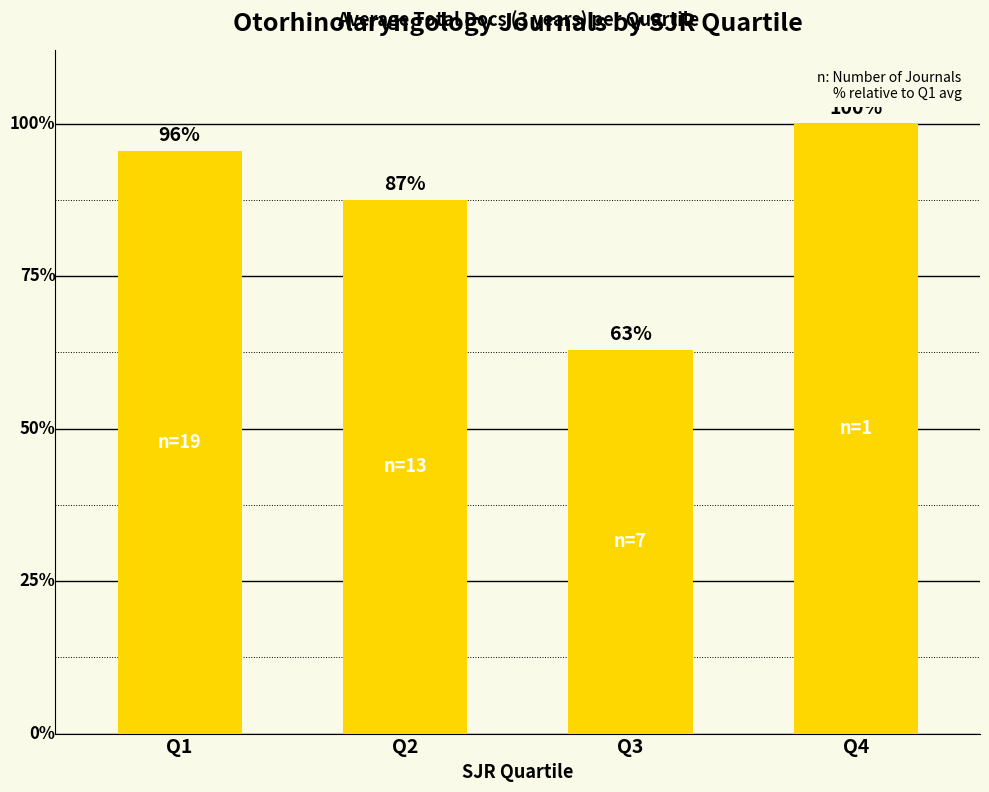

Does the chart contain any negative values?

No